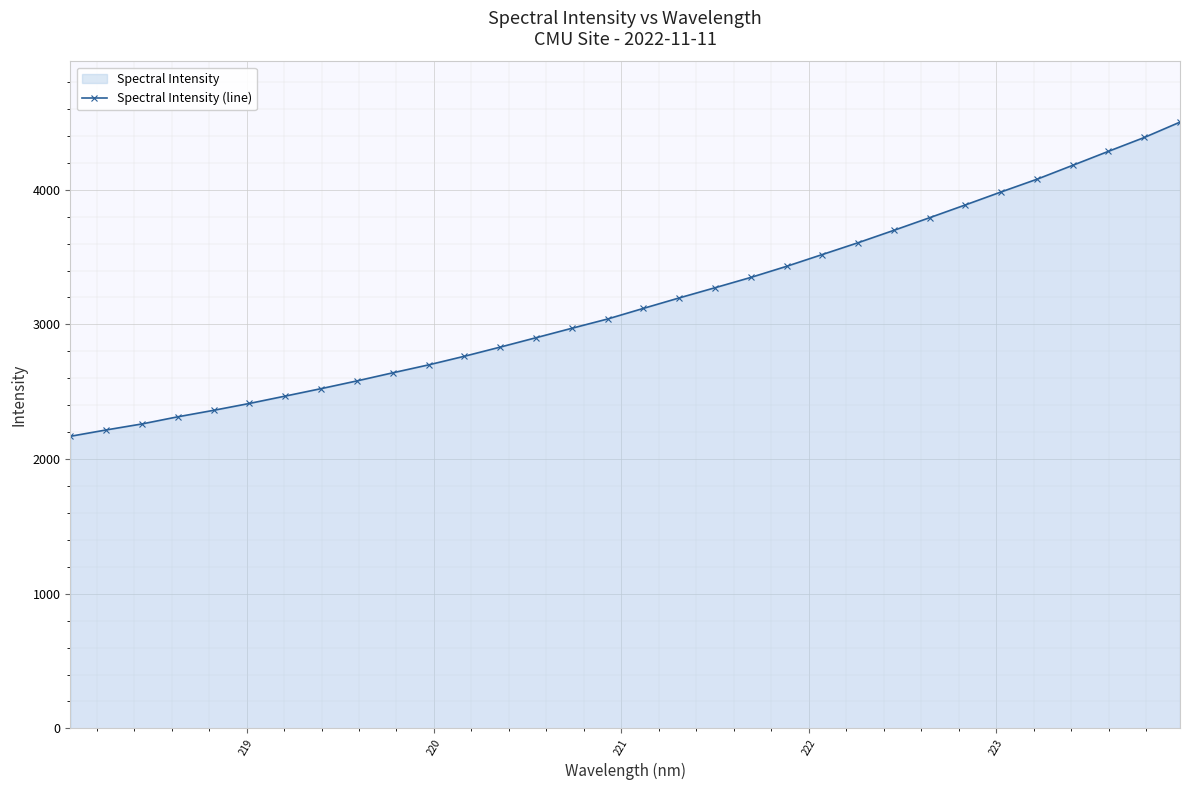

What is the difference between the second highest and minimum values?

2218.7